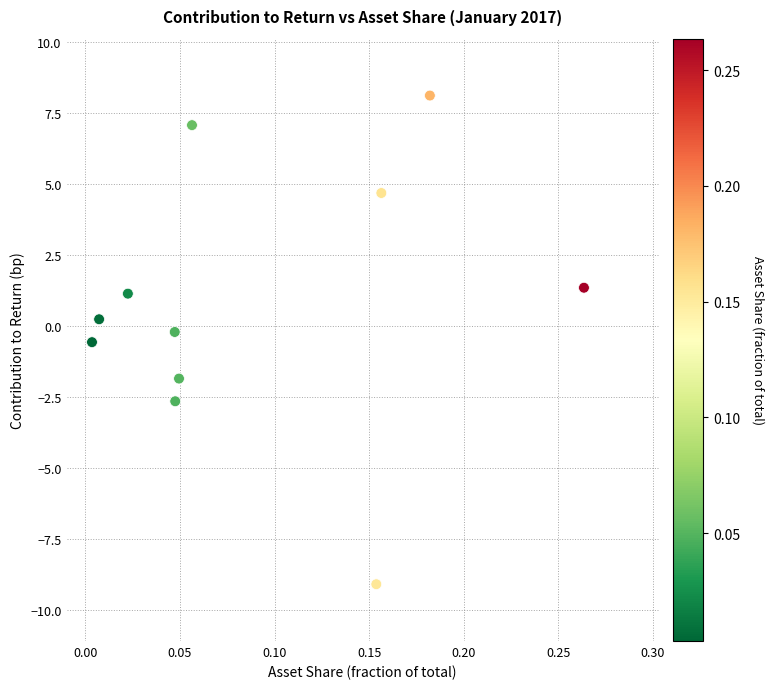

What is the range of X values (max minus min)?

0.3